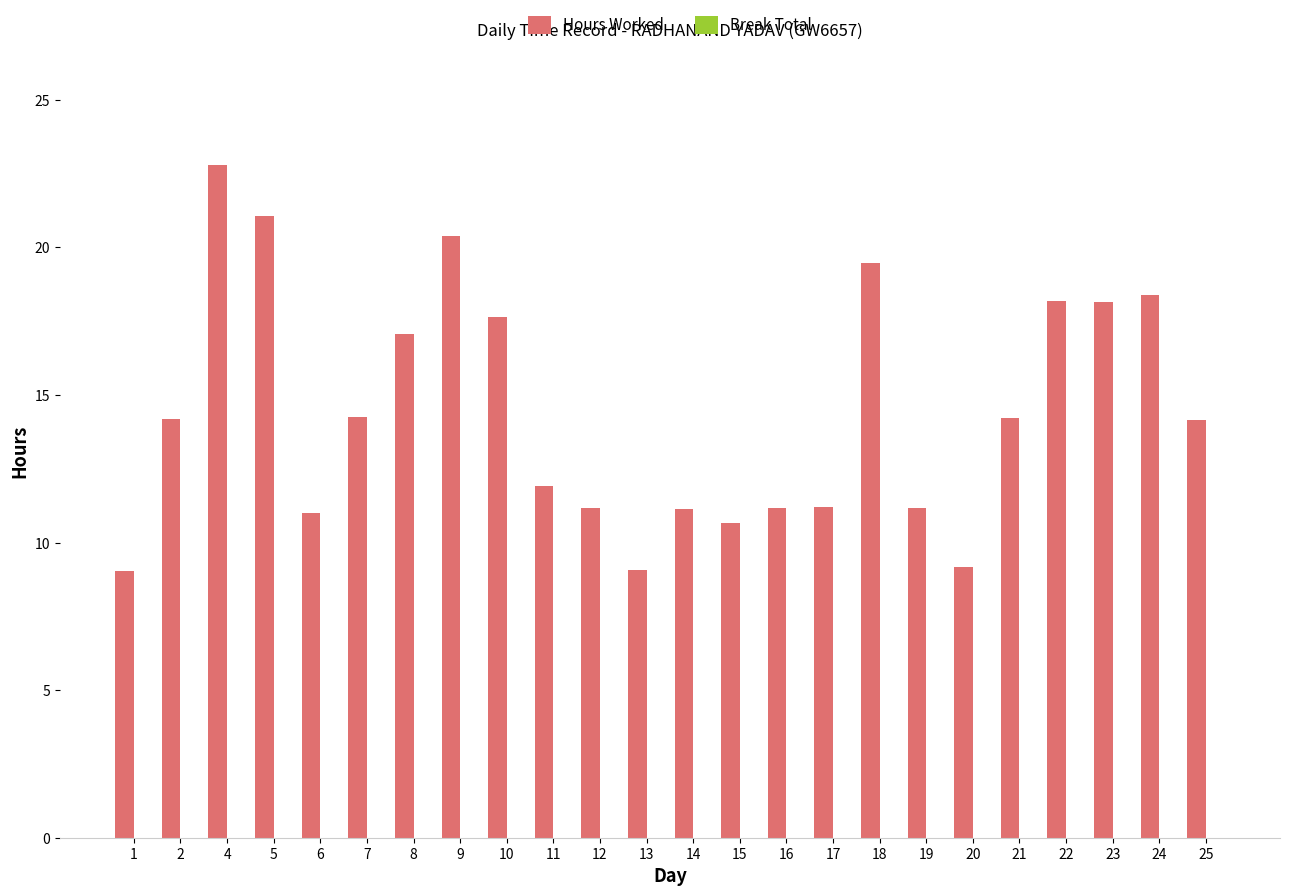

Does the chart contain any negative values?

No